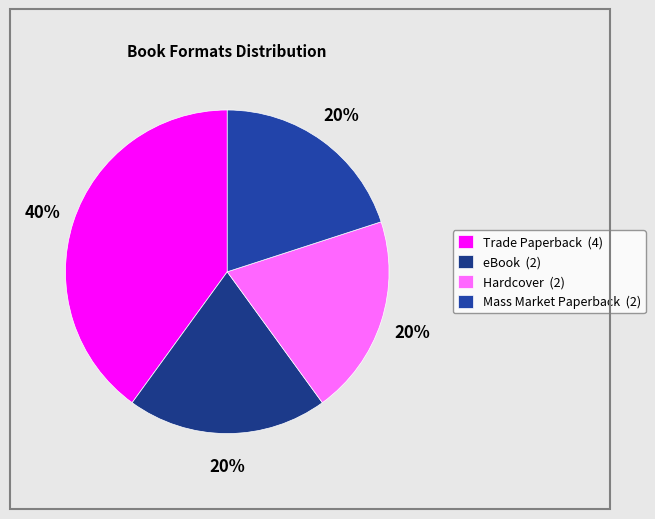

What is the ratio of the value at Hardcover to the value at Trade Paperback?

0.5